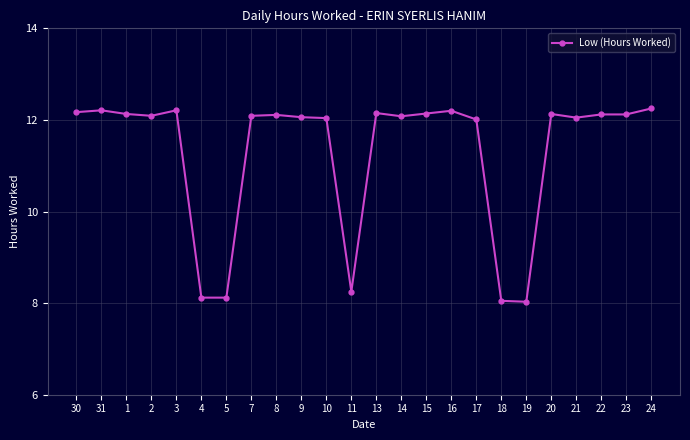

What is the ratio of the value at 10 to the value at 22?

1.0